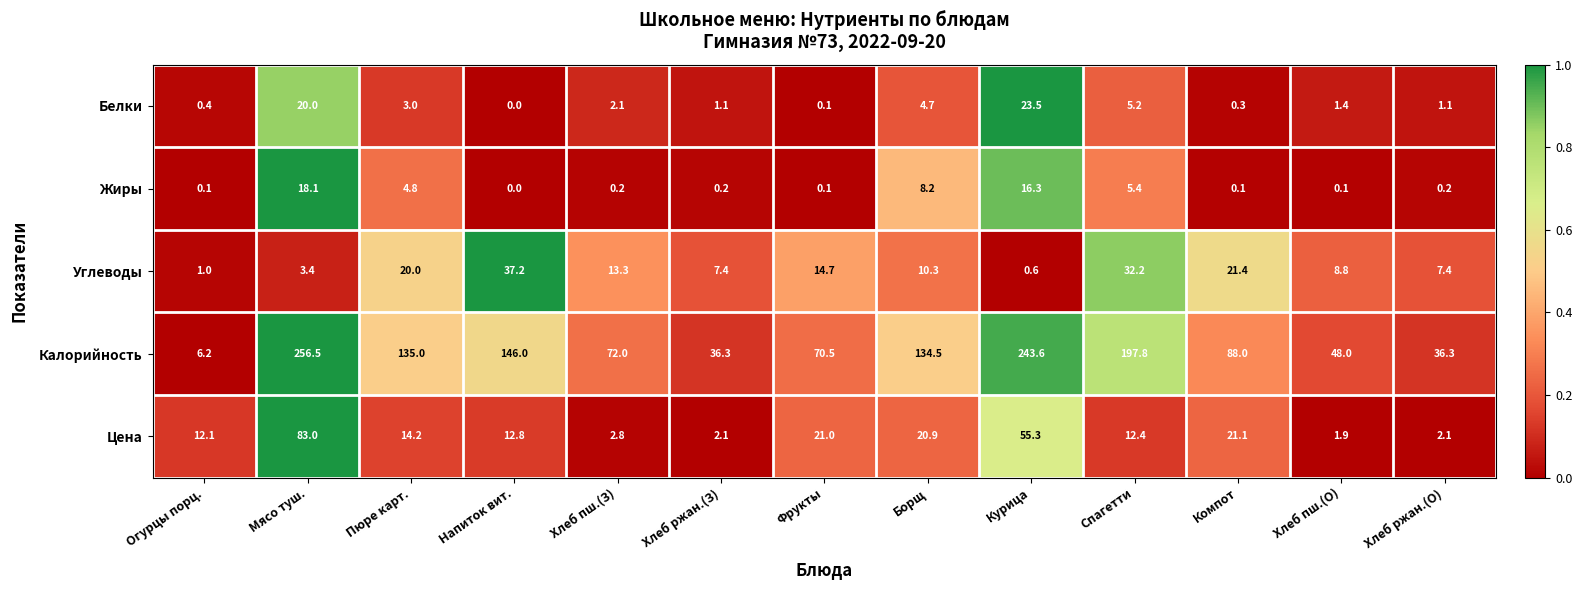

What is the total value across all series at Хлеб ржан.(О)?

47.1